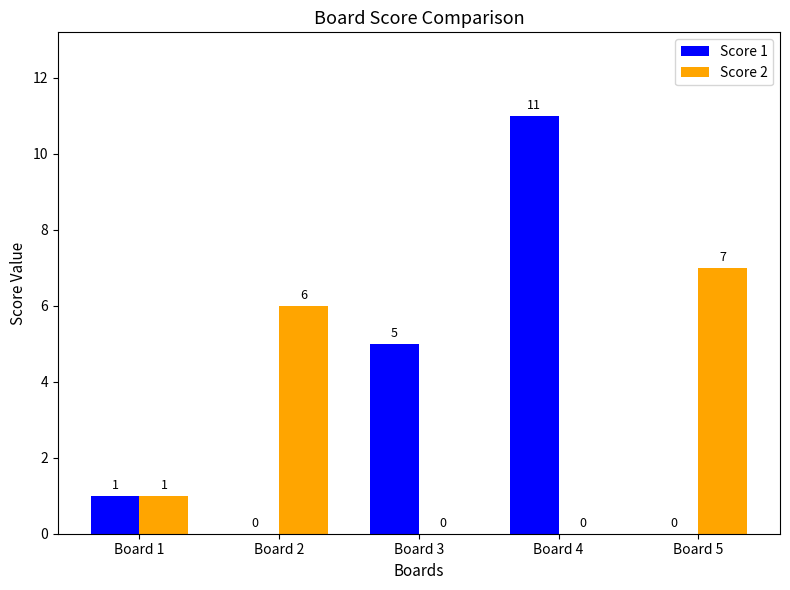

How many values in Score 2 are above zero?

3